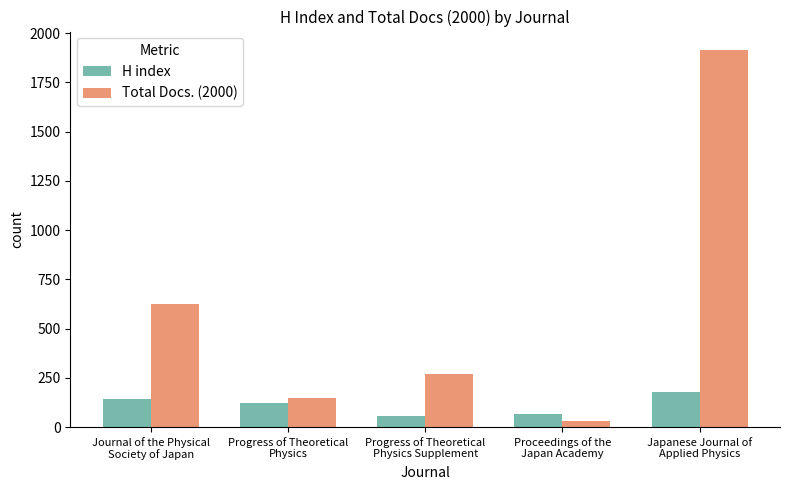

What is the sum of all H index values?

570